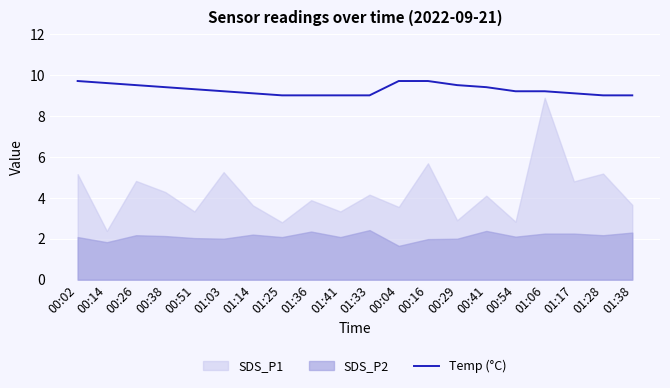

Reading right to left, extract all data points from this chart.

9.0	9.0	9.1	9.2	9.2	9.4	9.5	9.7	9.7	9.0	9.0	9.0	9.0	9.1	9.2	9.3	9.4	9.5	9.6	9.7